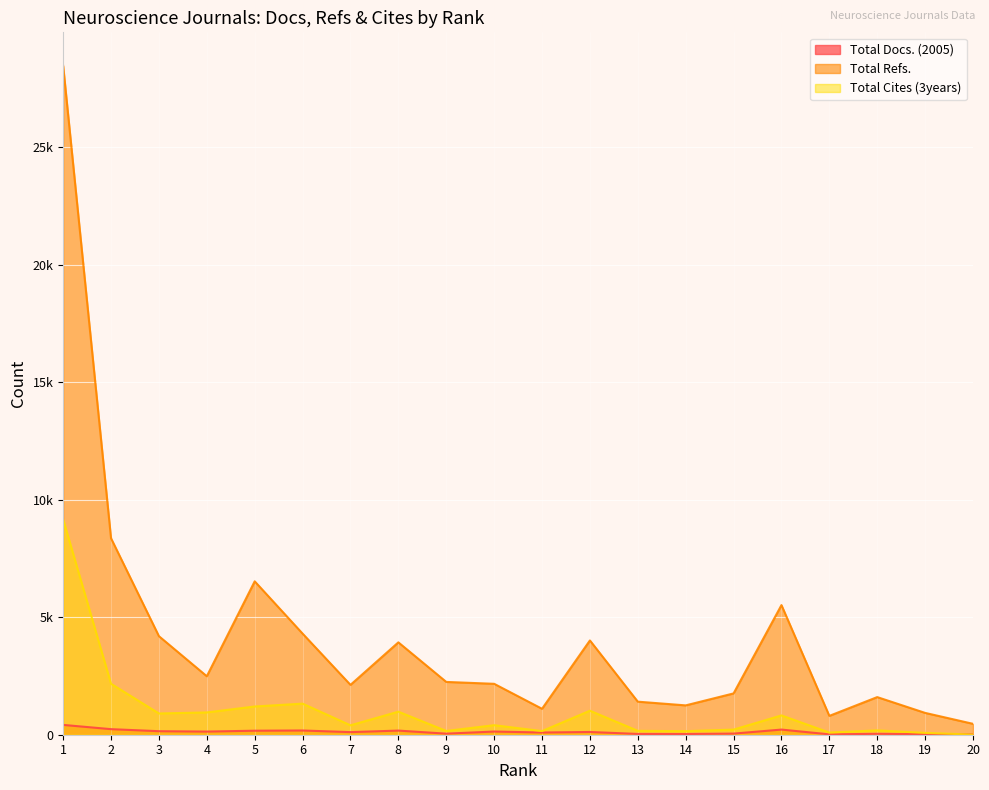

Reading left to right, extract all data points from this chart.

Total Docs. (2005): 1=418	2=237	3=150	4=134	5=171	6=180	7=111	8=176	9=45	10=136	11=94	12=117	13=33	14=30	15=48	16=219	17=16	18=39	19=23	20=19
Total Refs.: 1=28470	2=8359	3=4194	4=2489	5=6528	6=4303	7=2122	8=3931	9=2247	10=2167	11=1104	12=4012	13=1407	14=1249	15=1758	16=5517	17=802	18=1601	19=929	20=464
Total Cites (3years): 1=9163	2=2168	3=905	4=949	5=1202	6=1323	7=401	8=981	9=160	10=406	11=155	12=1022	13=166	14=151	15=218	16=822	17=92	18=185	19=78	20=6